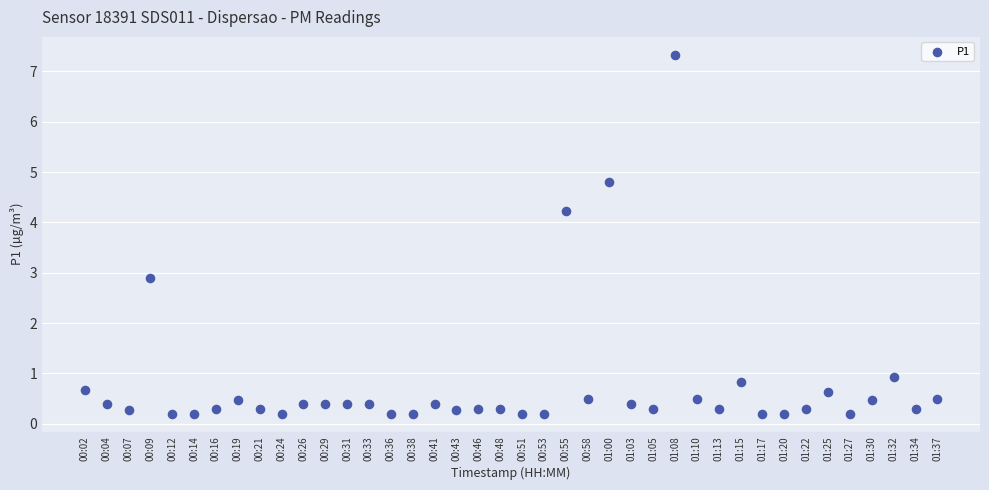

What Y value in the scatter plot is closest to 3?

2.9